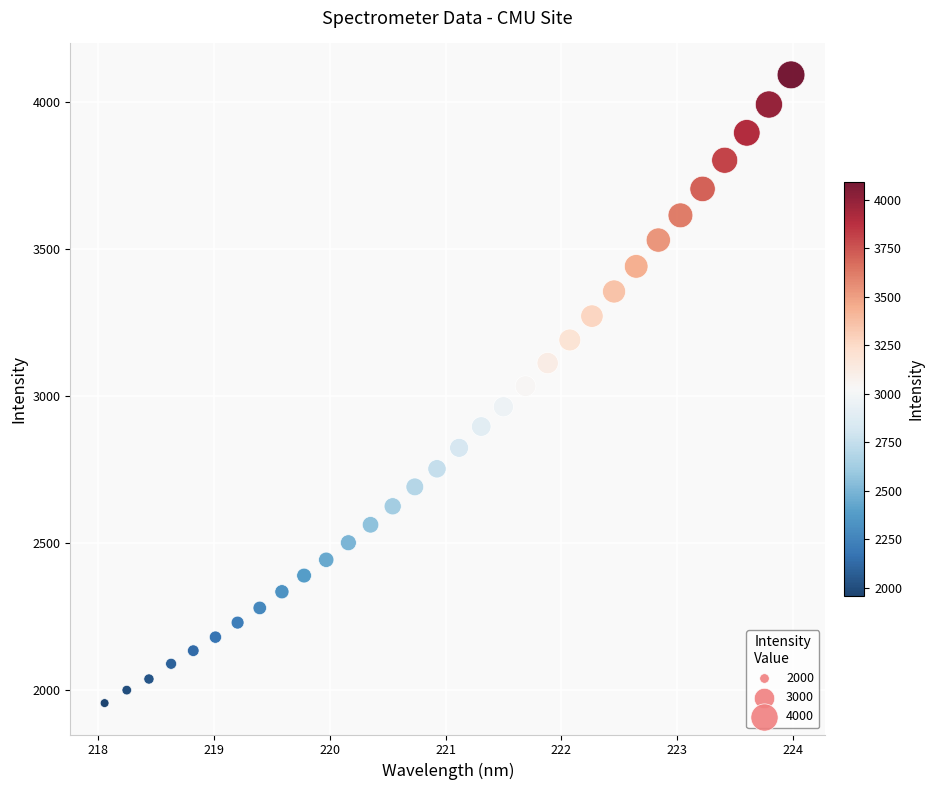

What is the range of Y values (max minus min)?

2137.1